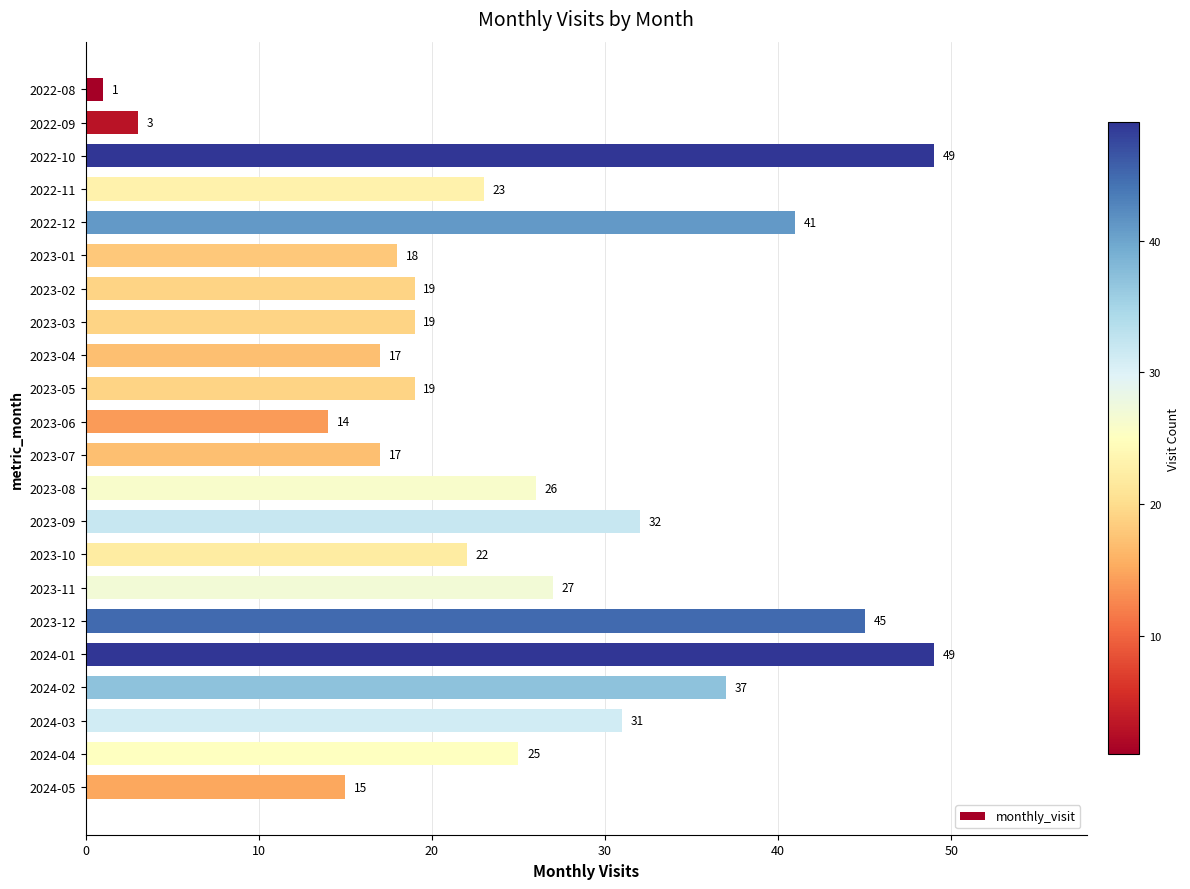

What is the change in value from 2022-10 to 2024-02?

-12